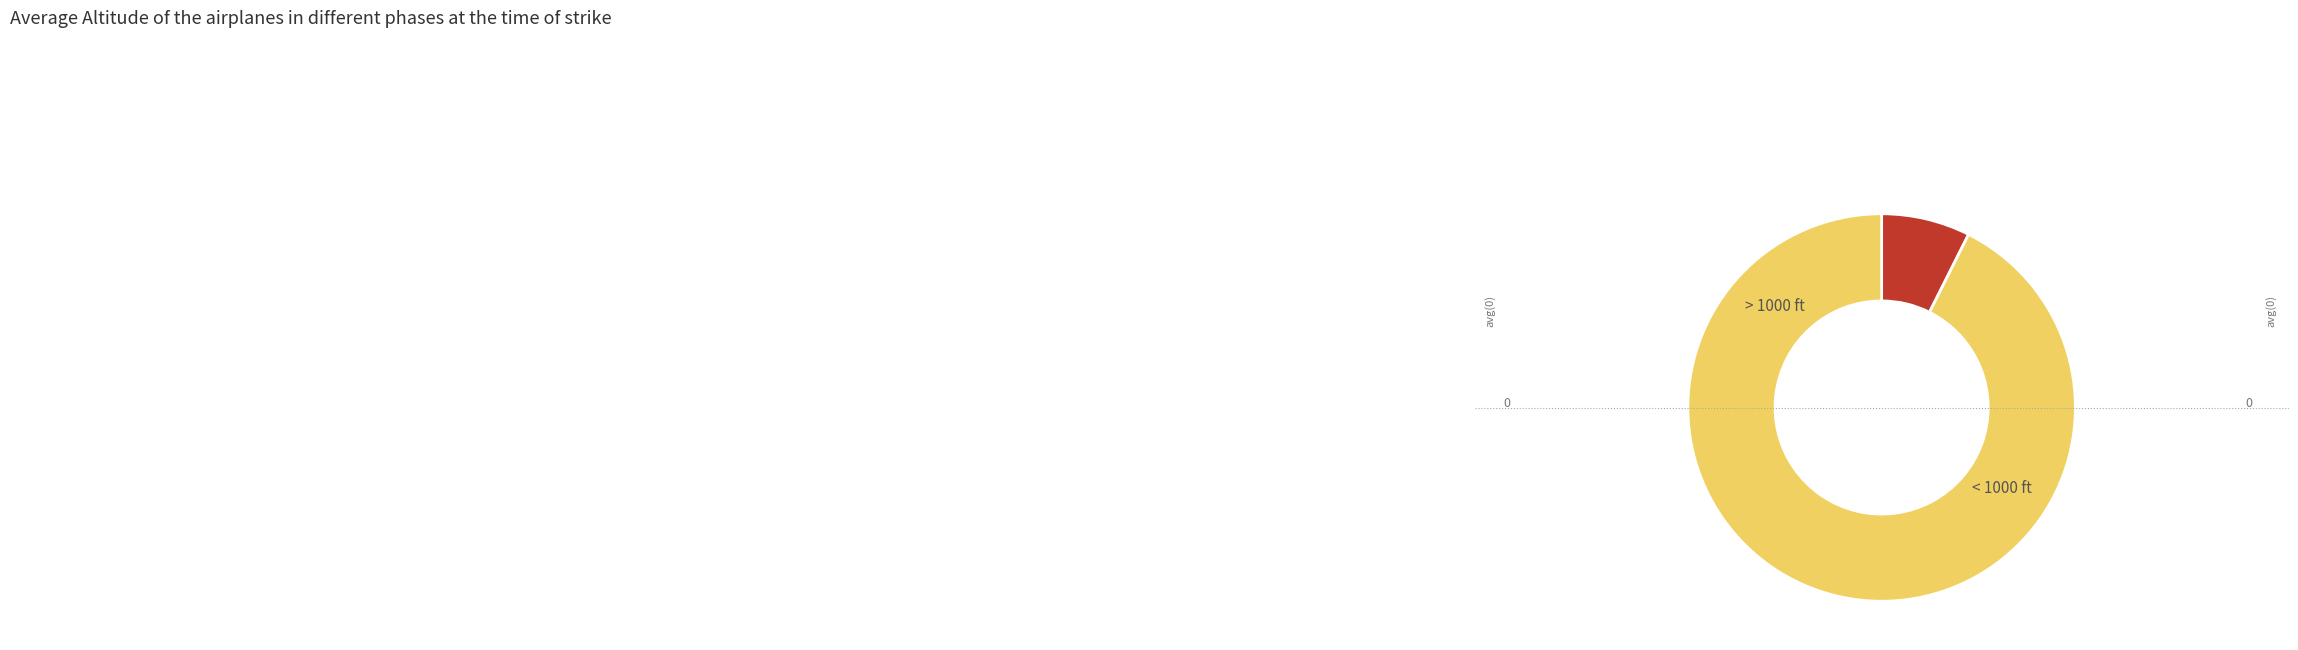

Count the number of slices in the pie.

2